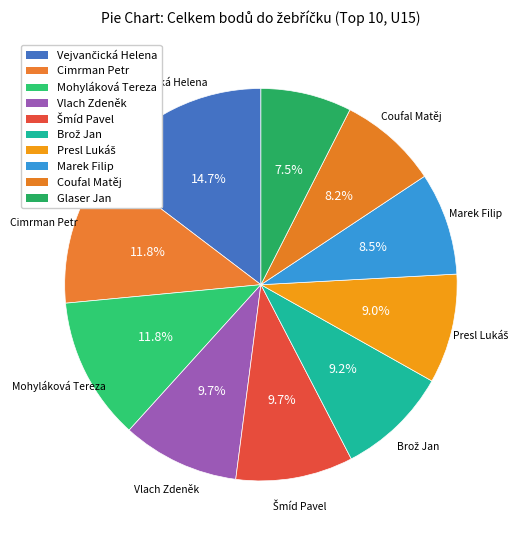

How many slices are in this pie chart?

10